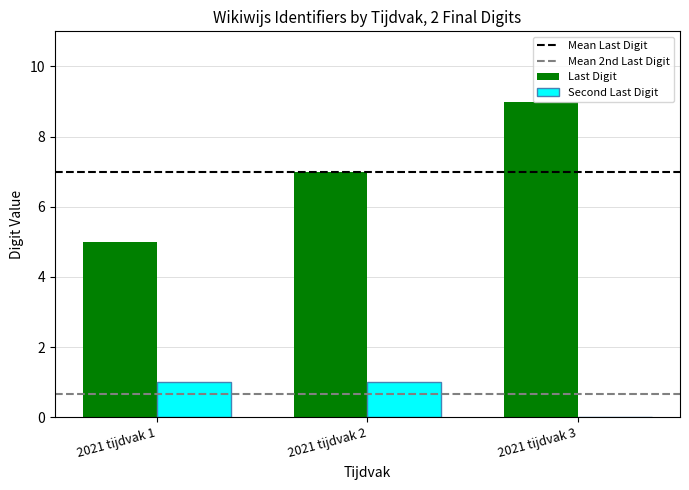

Is the value of Second Last Digit at 2021 tijdvak 2 greater than the value of Last Digit at 2021 tijdvak 3?

No